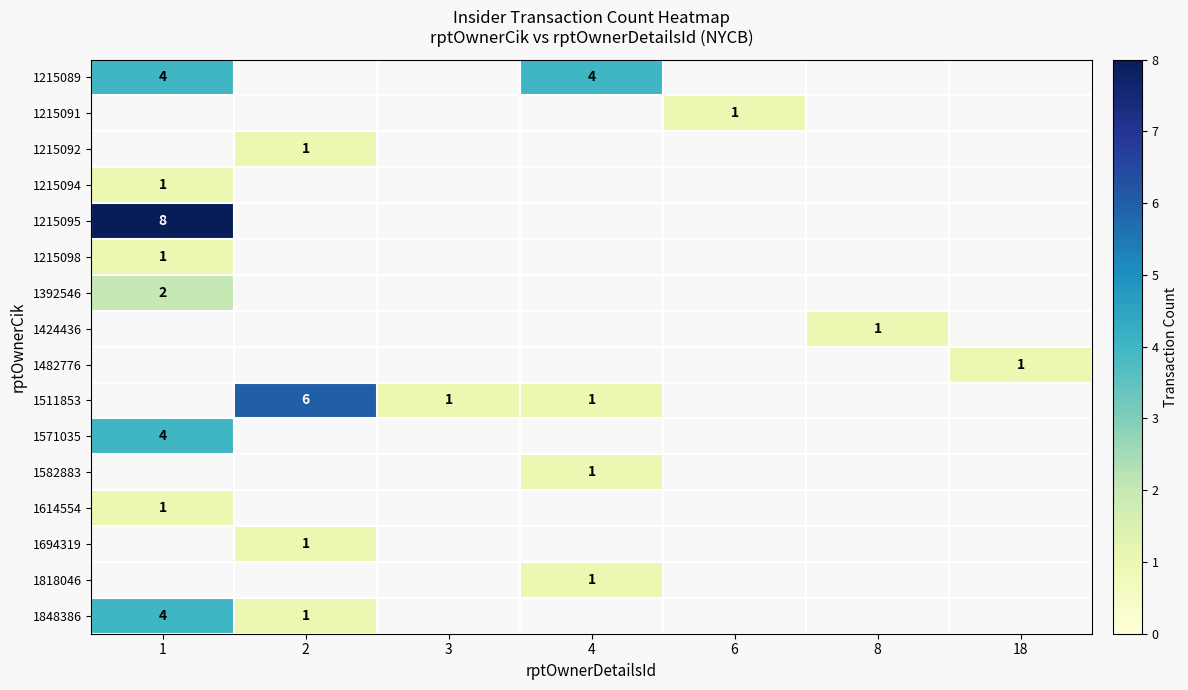

How many data points in 1215091 are above 0?

1